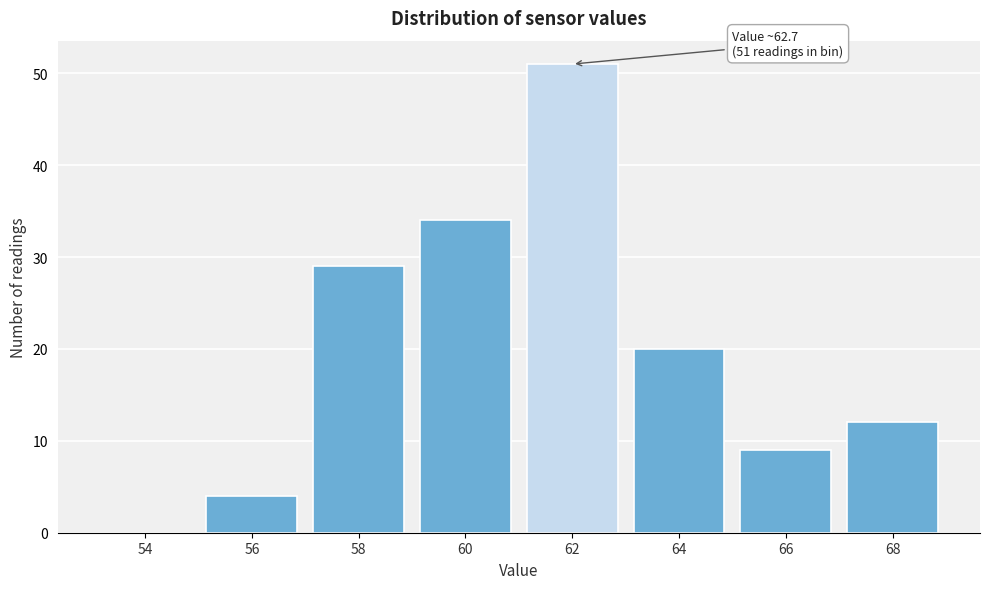

Reading left to right, list all the values displayed in this chart.

54=0	56=4	58=29	60=34	62=51	64=20	66=9	68=12